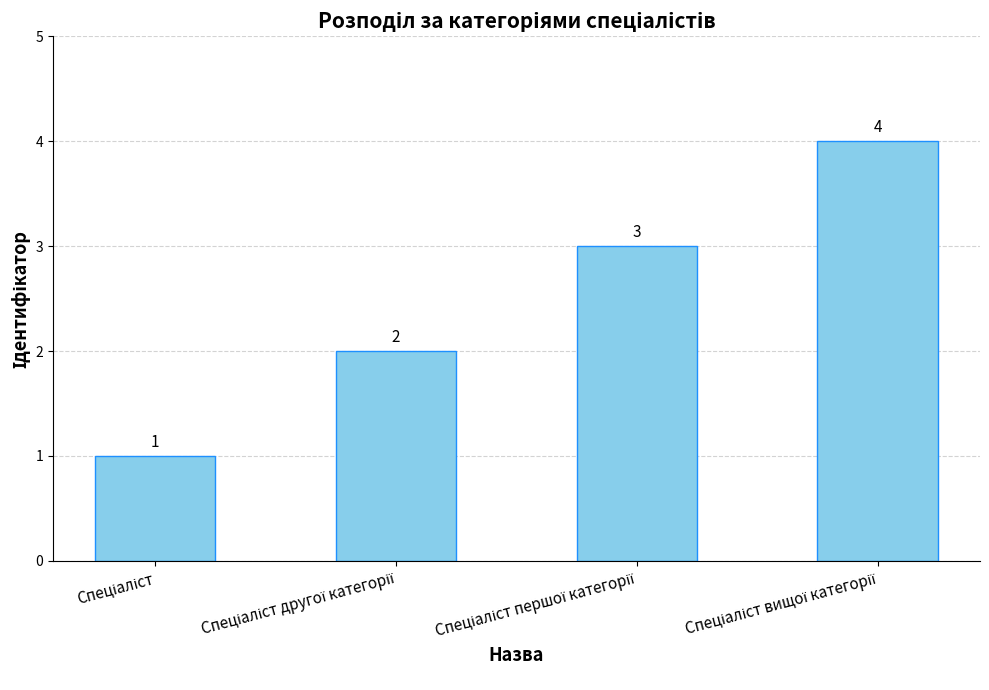

What is the difference between the maximum and minimum values?

3